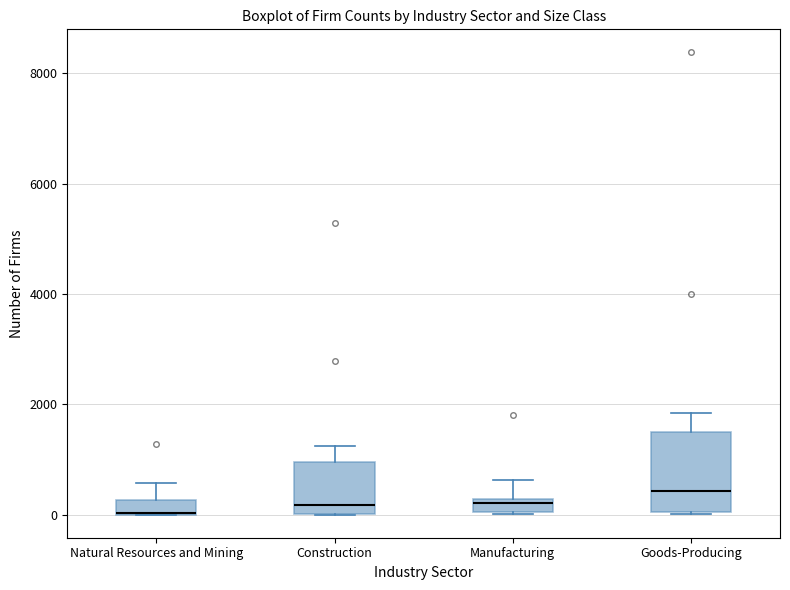

Where is the lower edge of the box for Manufacturing on the y-axis? The values are not printed on the chart, so give them approximately, as read against the axis.

0